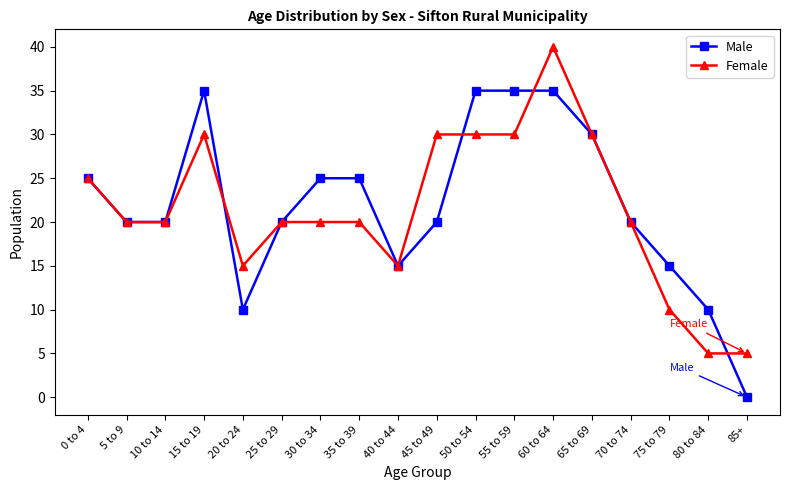

Reading left to right, list all the values displayed in this chart.

Male: 0 to 4=25	5 to 9=20	10 to 14=20	15 to 19=35	20 to 24=10	25 to 29=20	30 to 34=25	35 to 39=25	40 to 44=15	45 to 49=20	50 to 54=35	55 to 59=35	60 to 64=35	65 to 69=30	70 to 74=20	75 to 79=15	80 to 84=10	85+=0
Female: 0 to 4=25	5 to 9=20	10 to 14=20	15 to 19=30	20 to 24=15	25 to 29=20	30 to 34=20	35 to 39=20	40 to 44=15	45 to 49=30	50 to 54=30	55 to 59=30	60 to 64=40	65 to 69=30	70 to 74=20	75 to 79=10	80 to 84=5	85+=5